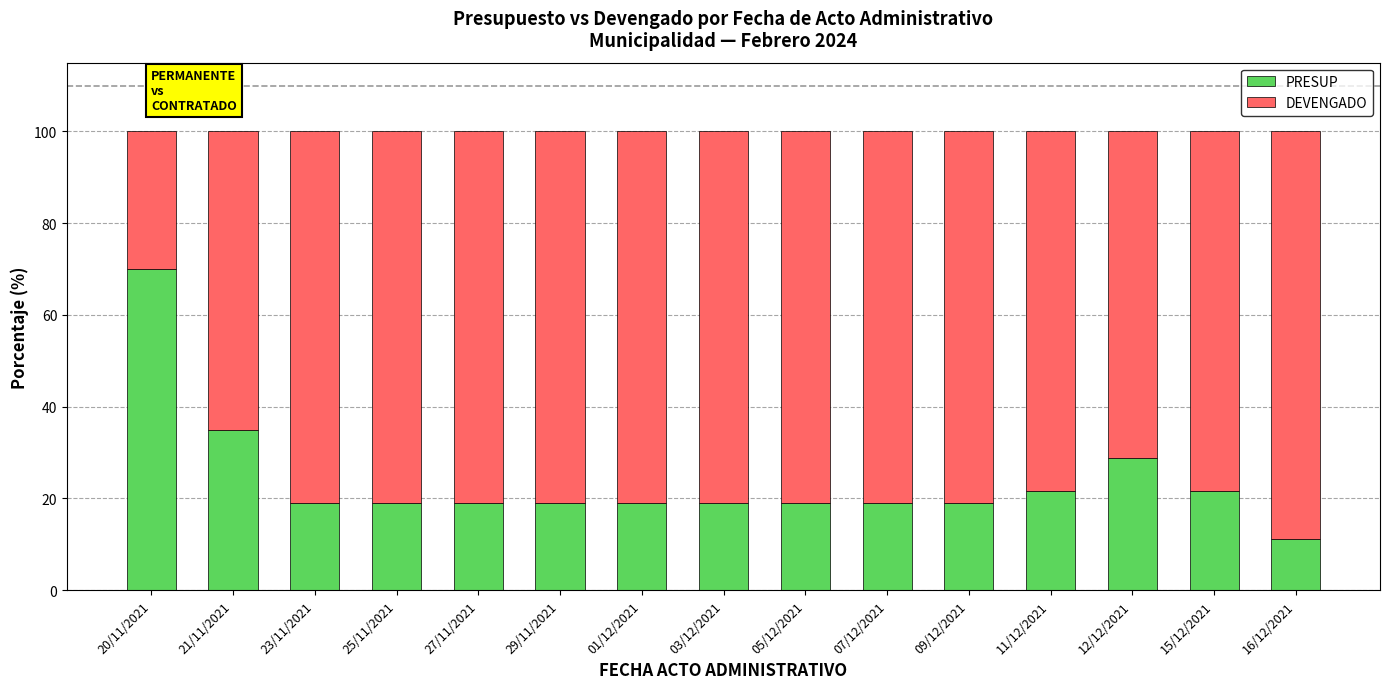

Which category has the lowest value in the PRESUP series?

16/12/2021